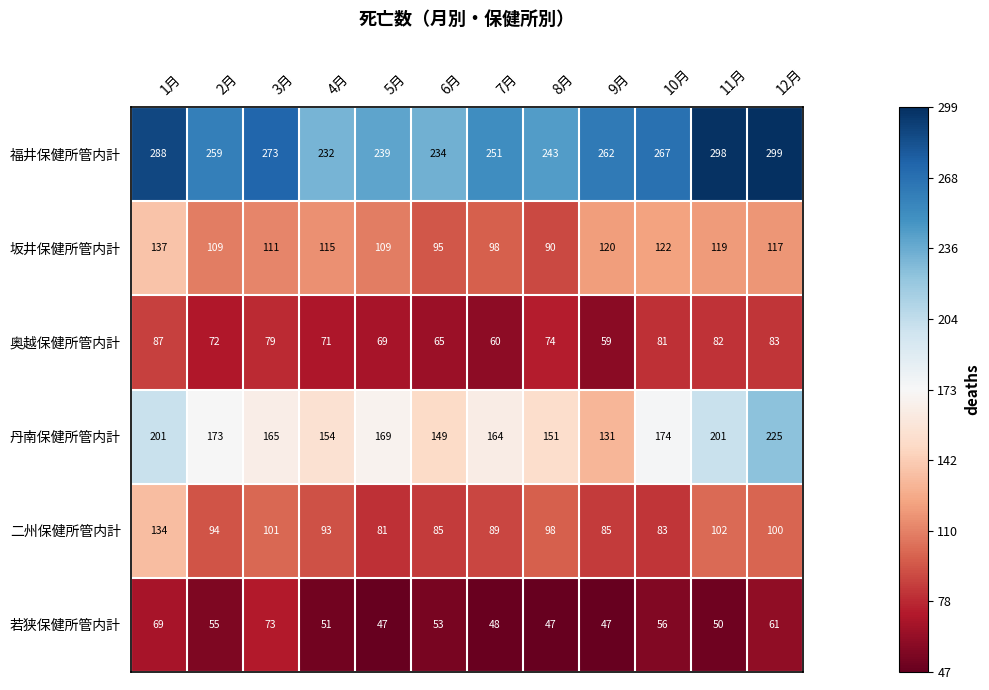

What is the average value of the 福井保健所管内計 series?

262